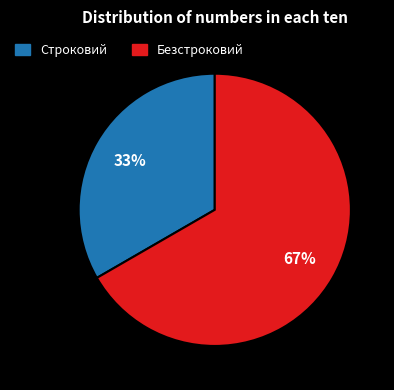

Does any single category account for the majority?

Yes